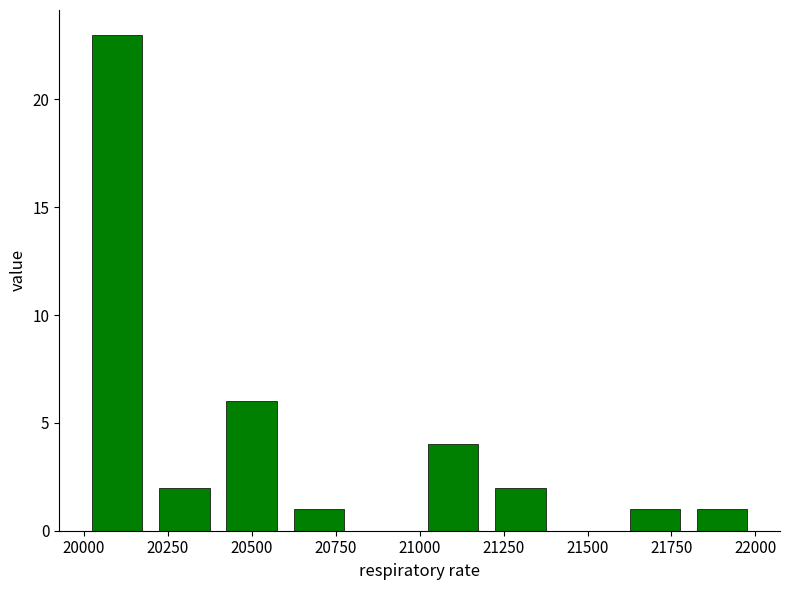

What is the sum of all values?

40